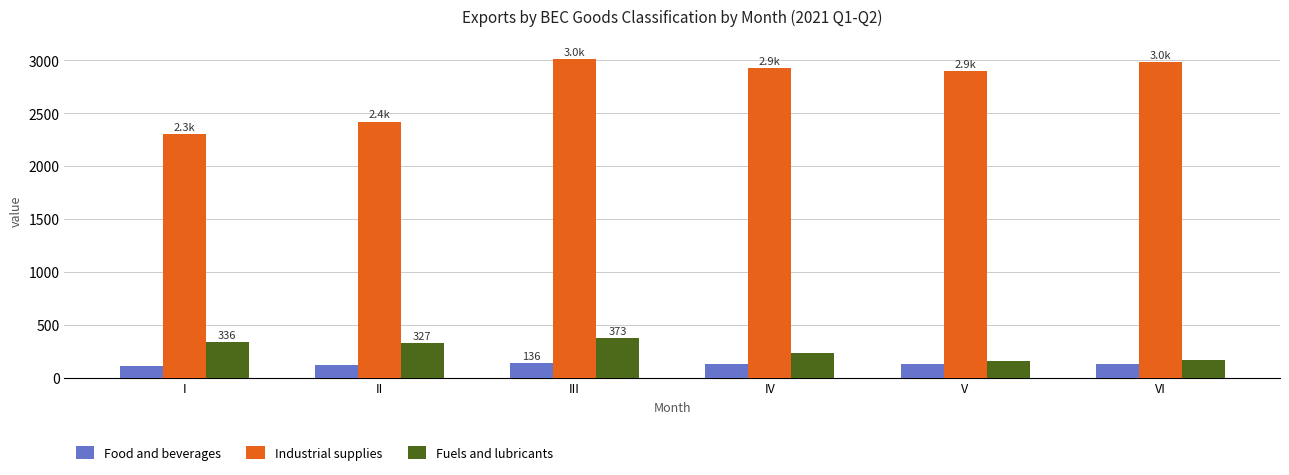

What is the total value across all series at III?

3521.4